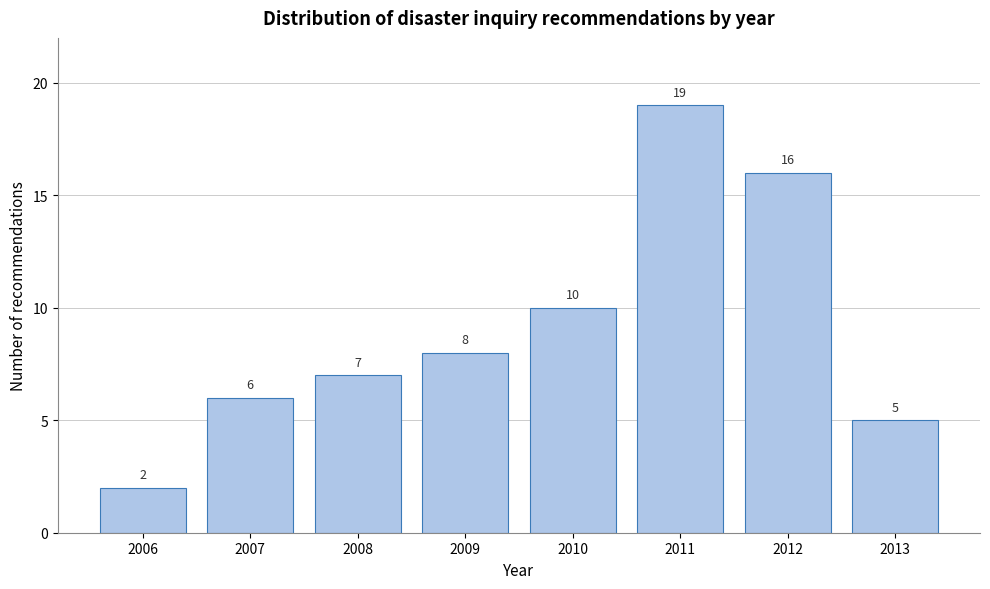

Reading left to right, extract all data points from this chart.

2006=2	2007=6	2008=7	2009=8	2010=10	2011=19	2012=16	2013=5